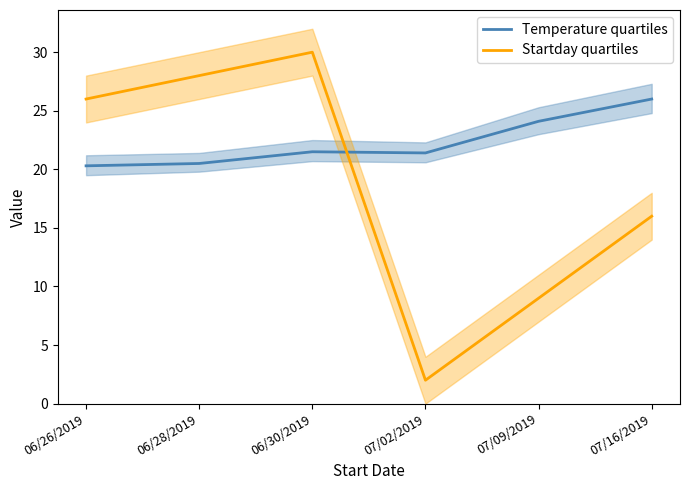

List the series in order of their overall mean, lowest first.

Startday quartiles, Temperature quartiles